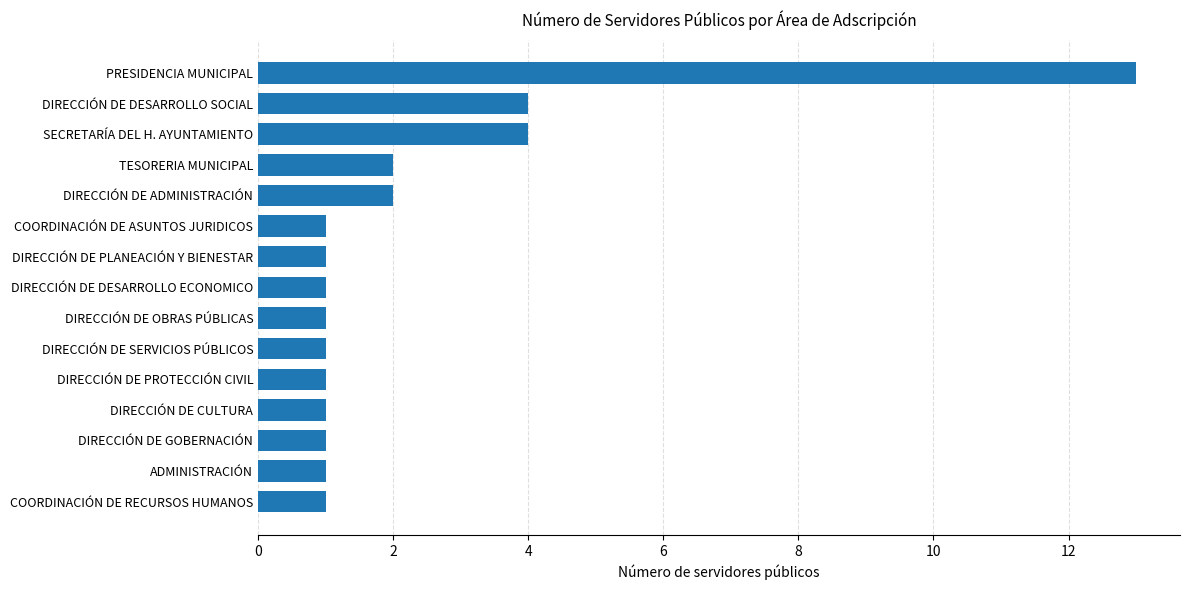

What is the ratio of the value at DIRECCIÓN DE ADMINISTRACIÓN to the value at DIRECCIÓN DE PROTECCIÓN CIVIL?

2.0